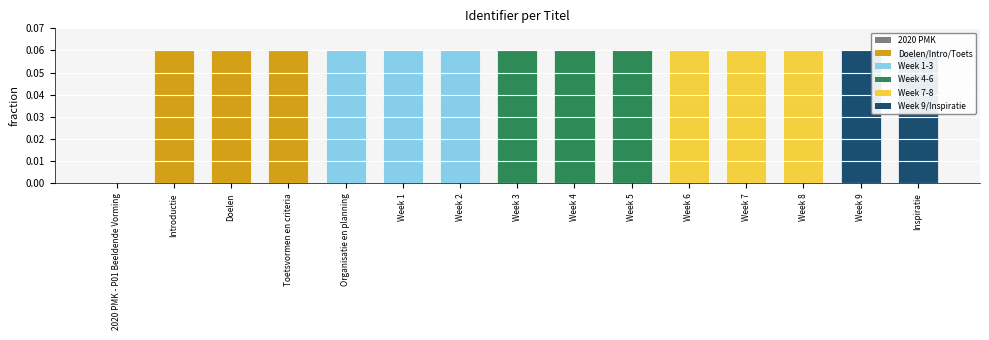

List the labels in order of value, largest first.

Inspiratie, Week 9, Week 8, Week 7, Week 6, Week 5, Week 4, Week 3, Week 2, Week 1, Organisatie en planning, Toetsvormen en criteria, Doelen, Introductie, 2020 PMK - P01 Beeldende Vorming